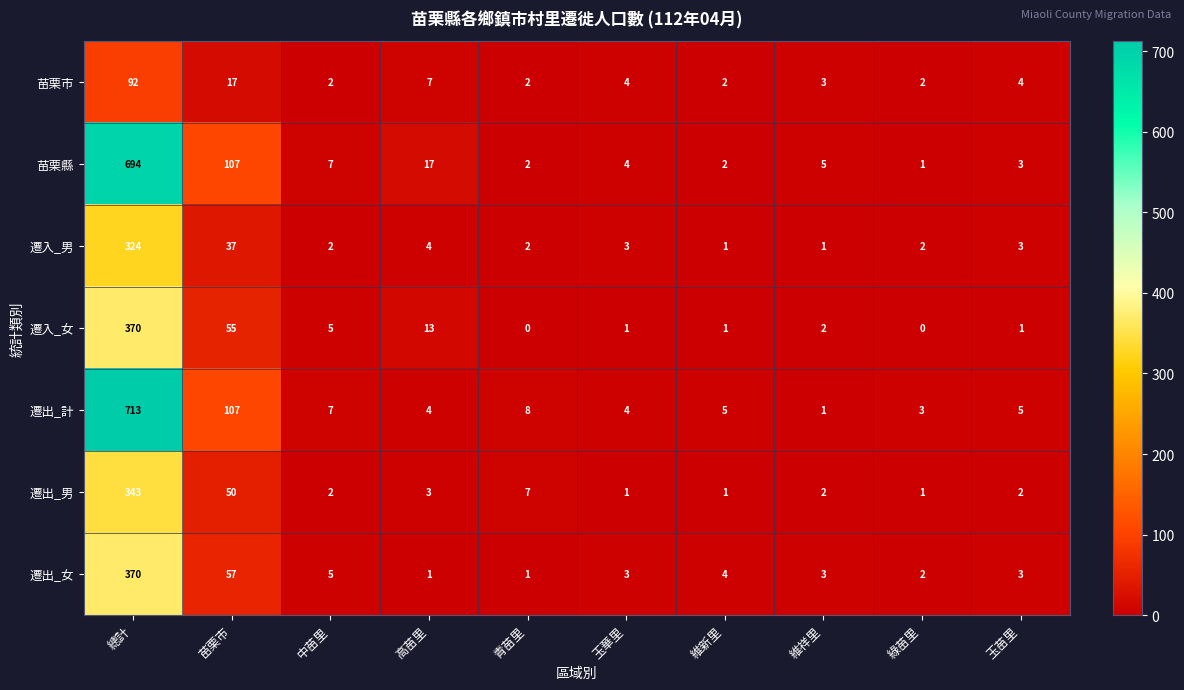

Which label corresponds to the largest value in the chart?

總計